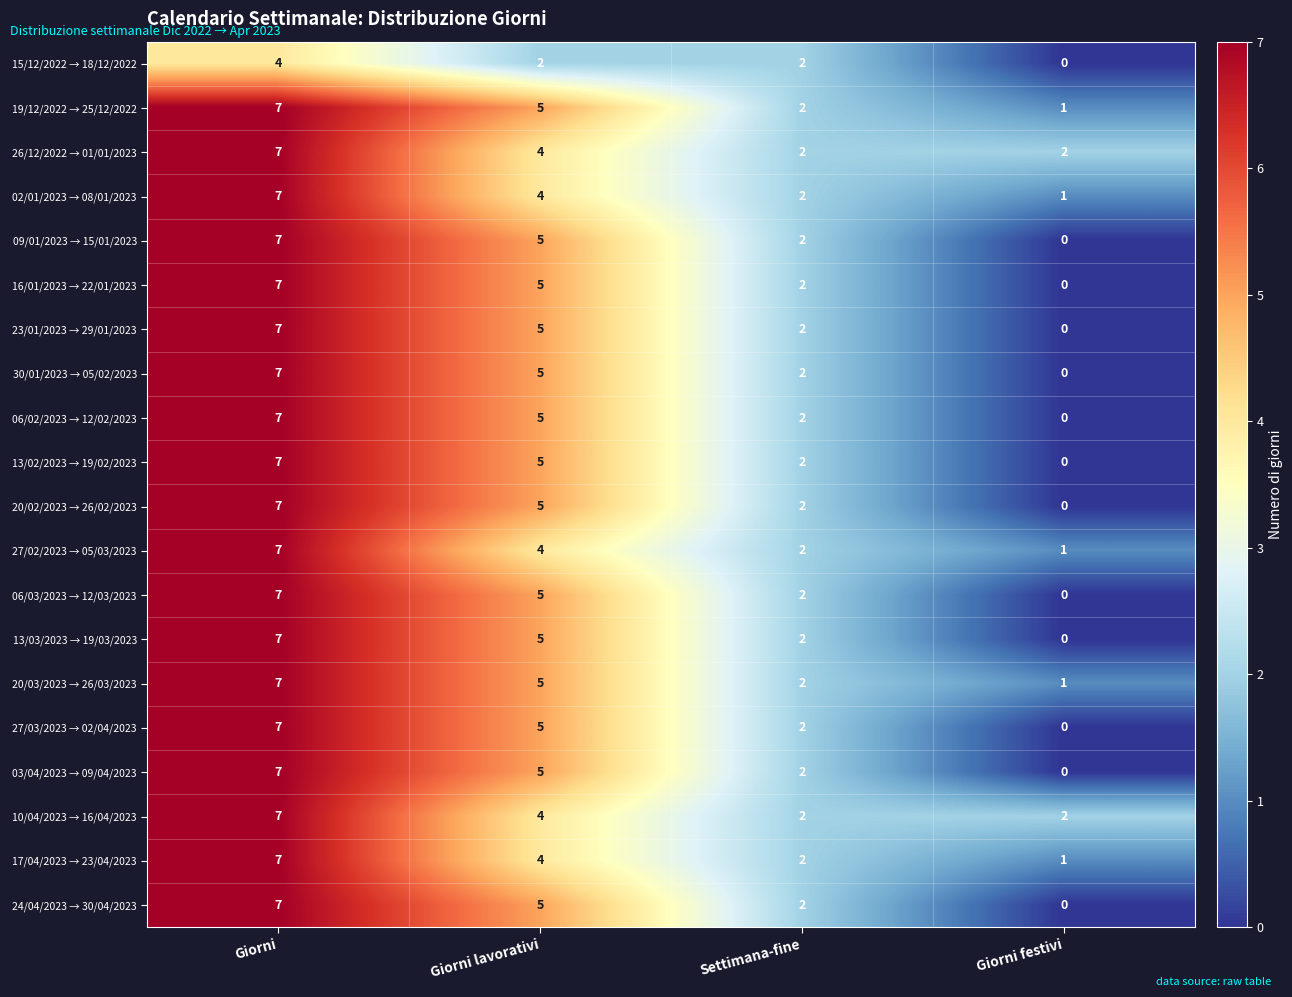

Rank the categories by 09/01/2023 → 15/01/2023 value from lowest to highest.

Giorni festivi, Settimana-fine, Giorni lavorativi, Giorni